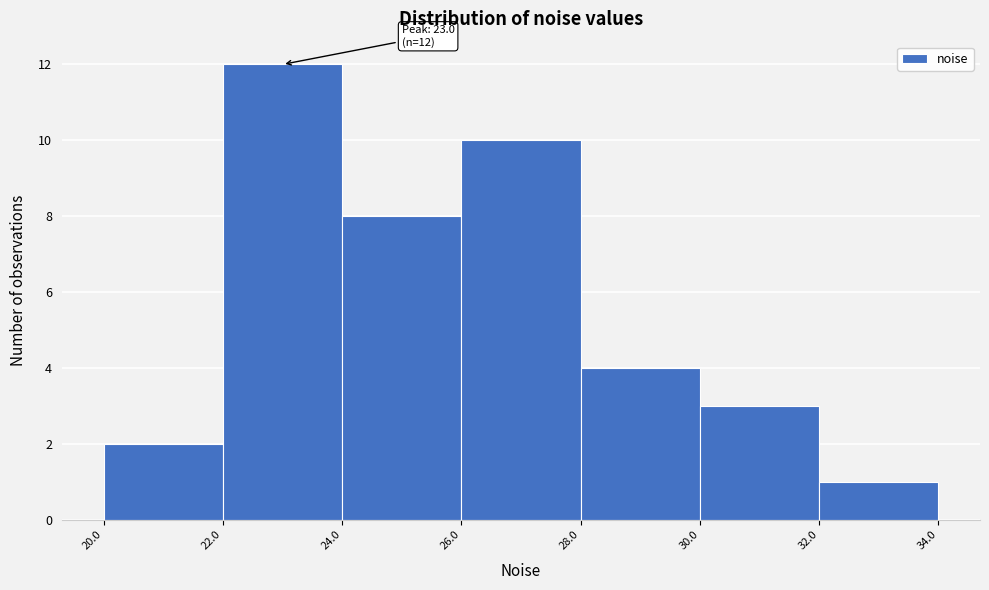

Over which range of the x-axis is the bar tallest?

22.0 to 24.0